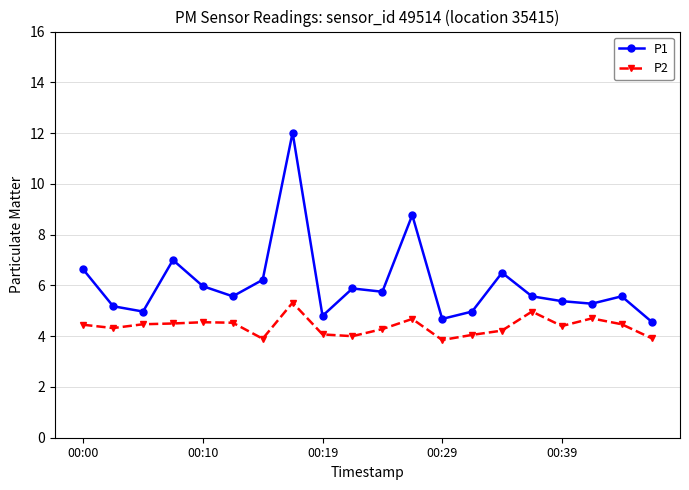

List the series in order of their overall mean, lowest first.

P2, P1